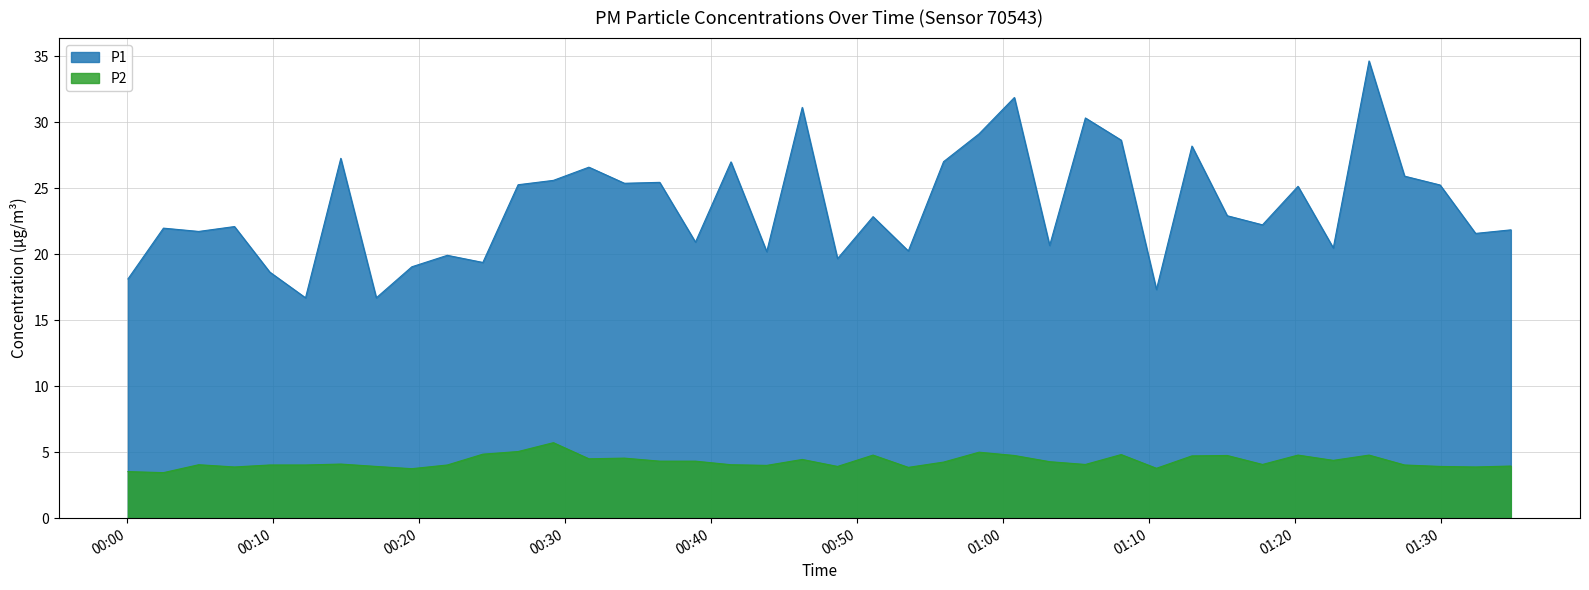

At which label is P2 closest to 4?

2024-02-16T00:43:48